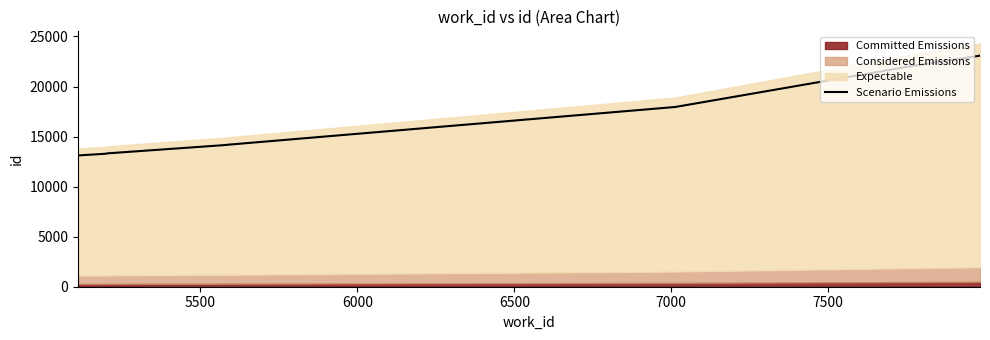

Reading right to left, what are all the values shown in this chart?

23086.0	23085.0	23082.1	22014.3	17957.8	14215.8	14144.5	13320.9	13288.6	13115.7